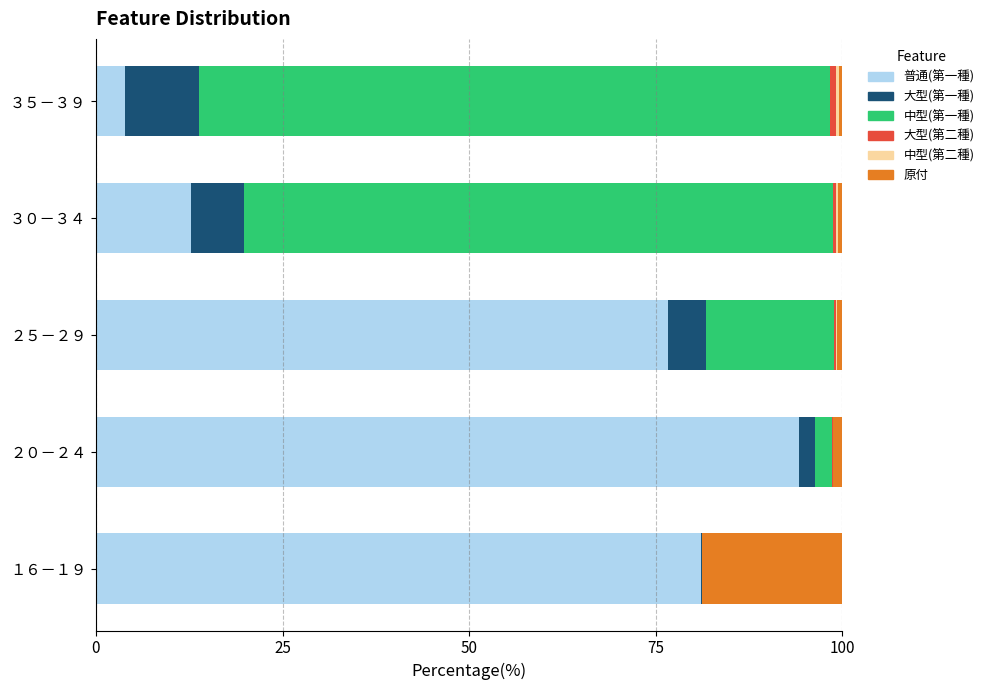

At which label does 普通(第一種) reach its peak?

２０－２４